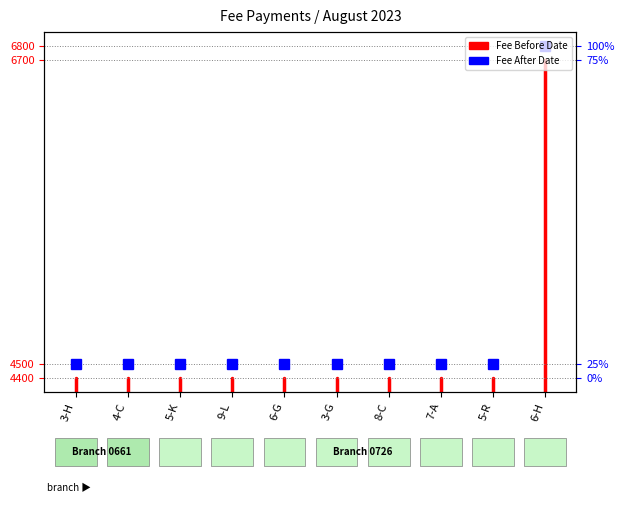

How many lines are shown in the chart?

1